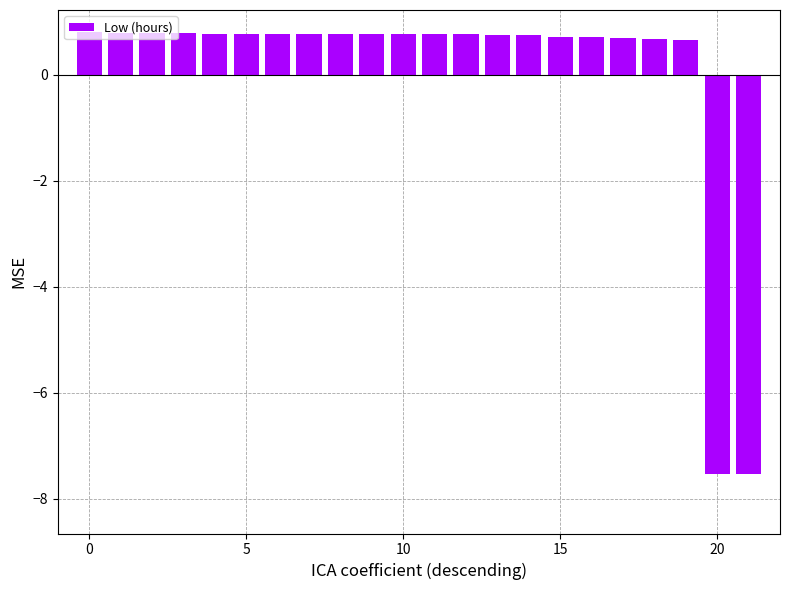

What is the difference between the maximum and minimum values?

8.3